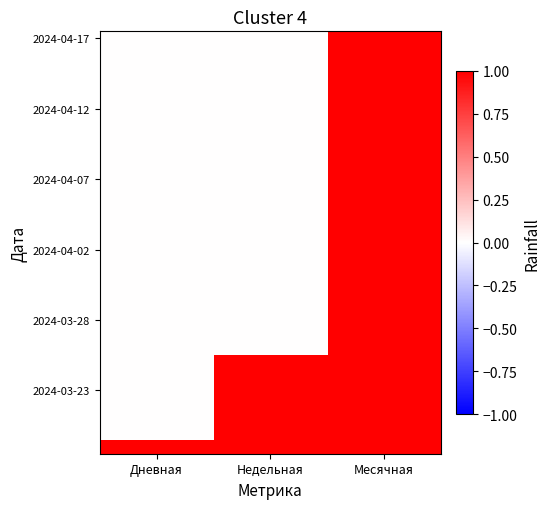

Which category has the highest value across all series?

Месячная